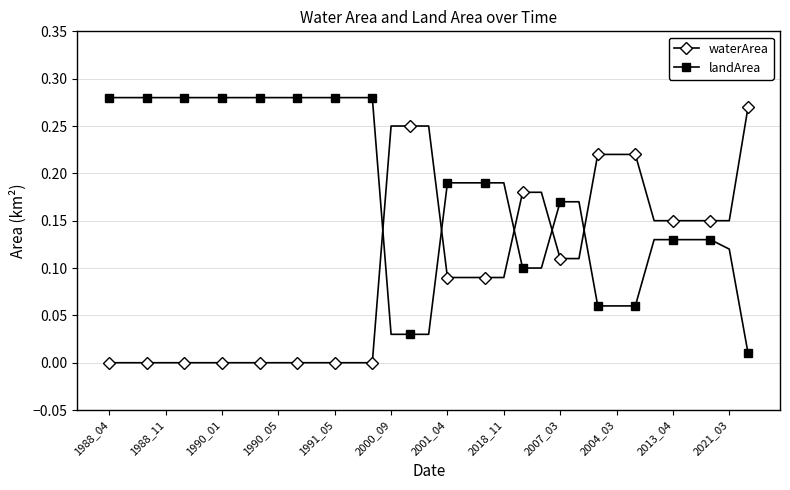

Which series has the largest total across all categories?

landArea